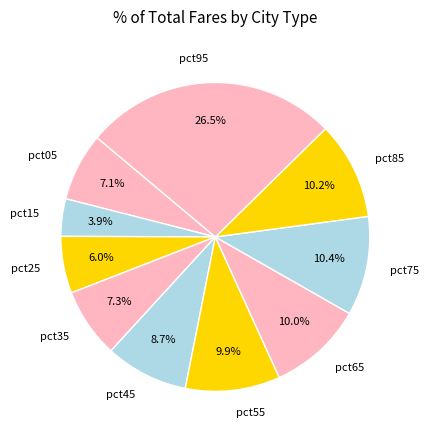

Count the number of slices in the pie.

10